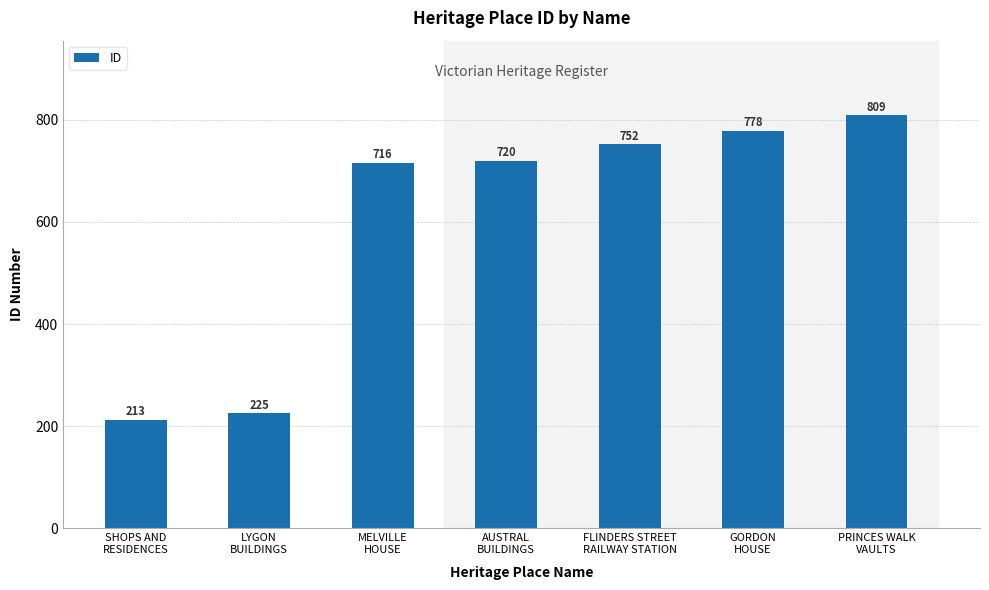

Is it true that the value at GORDON
HOUSE is 222?

False